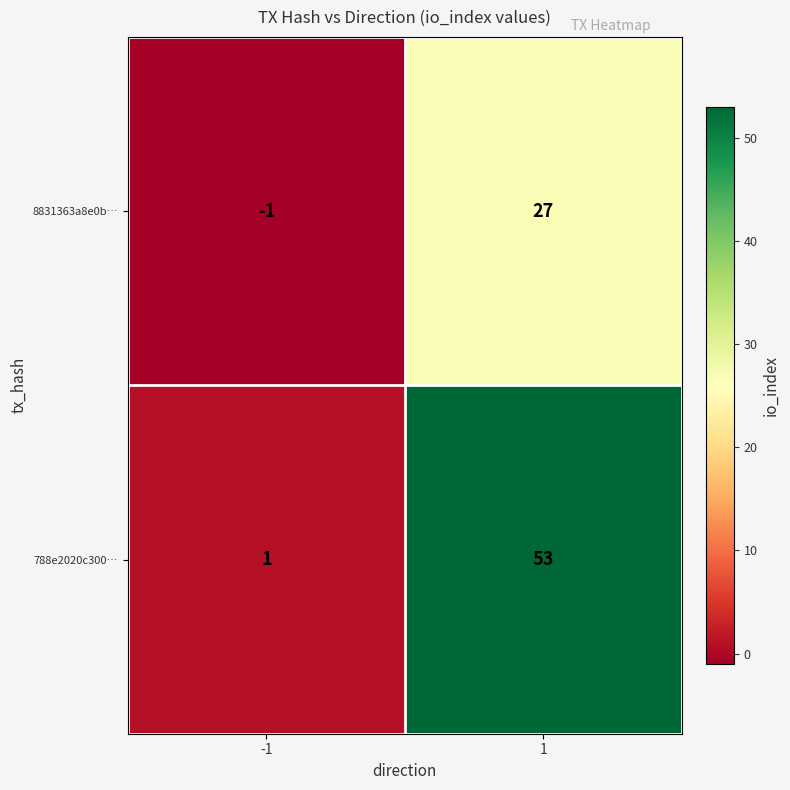

Which series has the largest total across all categories?

788e2020c300…